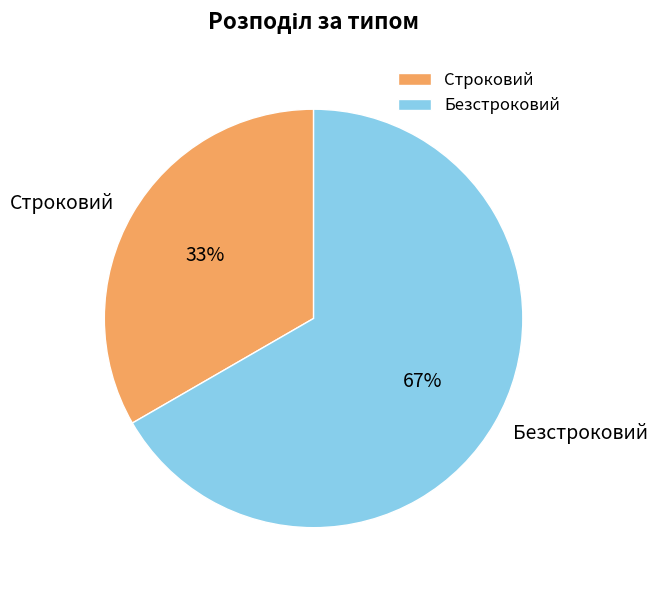

Is it true that Строковий is 33% of the pie?

True